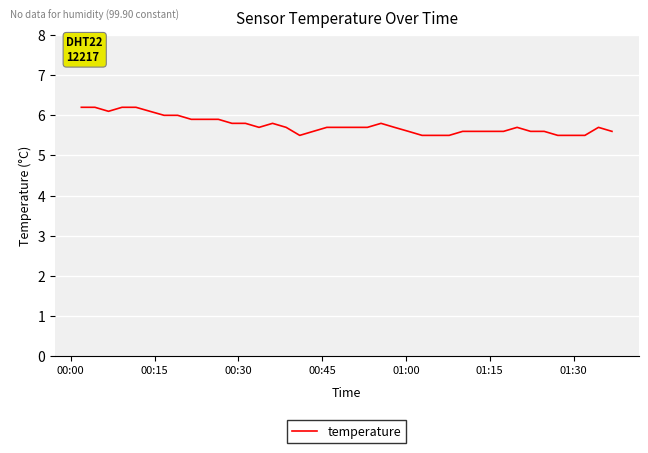

What is the difference between the maximum and minimum values?

0.7